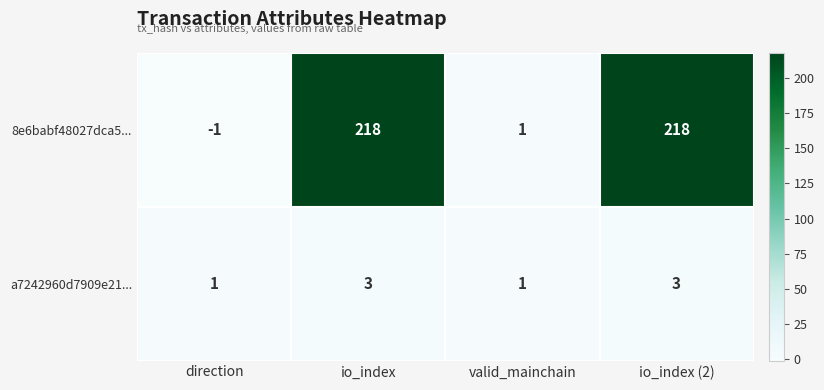

Rank the series by their maximum value, from lowest to highest.

a7242960d7909e21..., 8e6babf48027dca5...